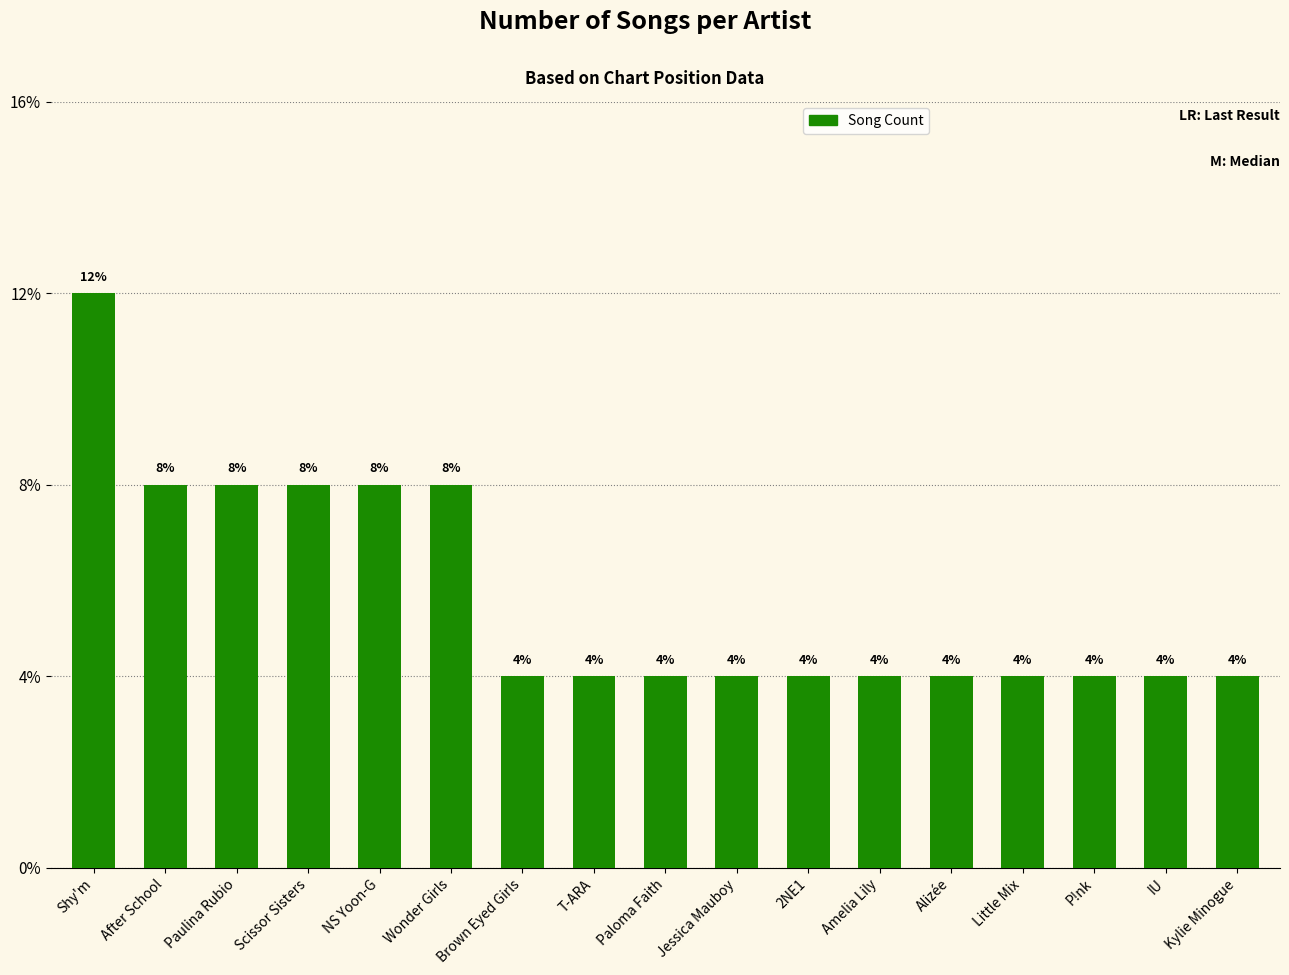

List the labels in order of value, largest first.

Shy'm, After School, Paulina Rubio, Scissor Sisters, NS Yoon-G, Wonder Girls, Brown Eyed Girls, T-ARA, Paloma Faith, Jessica Mauboy, 2NE1, Amelia Lily, Alizée, Little Mix, P!nk, IU, Kylie Minogue